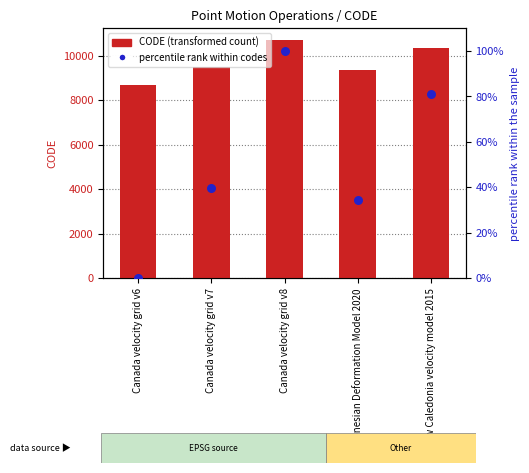

What is the total value across all series at Canada velocity grid v7?

9522.7